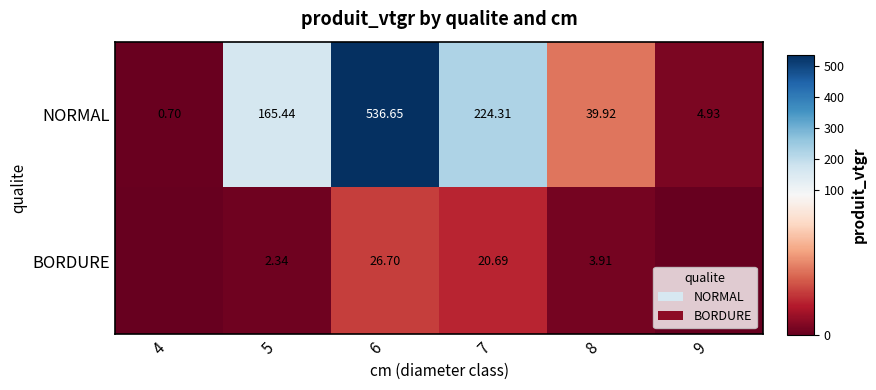

Is the value of NORMAL at 5 greater than the value of BORDURE at 5?

Yes